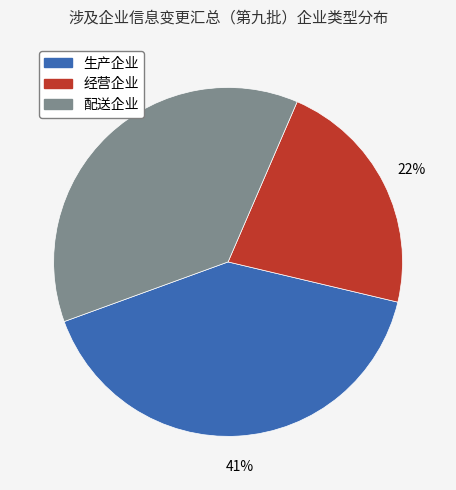

Combined, do 配送企业 and 生产企业 account for over 50%?

Yes